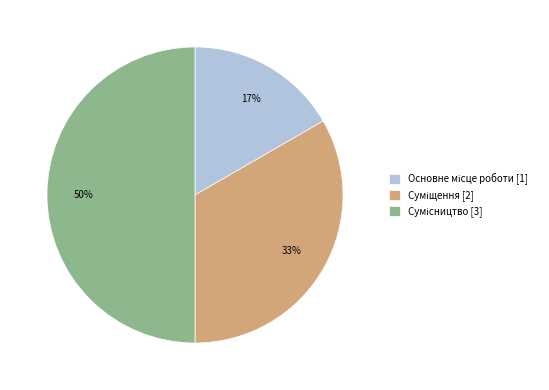

To the nearest percent, what is the average slice percentage?

33%